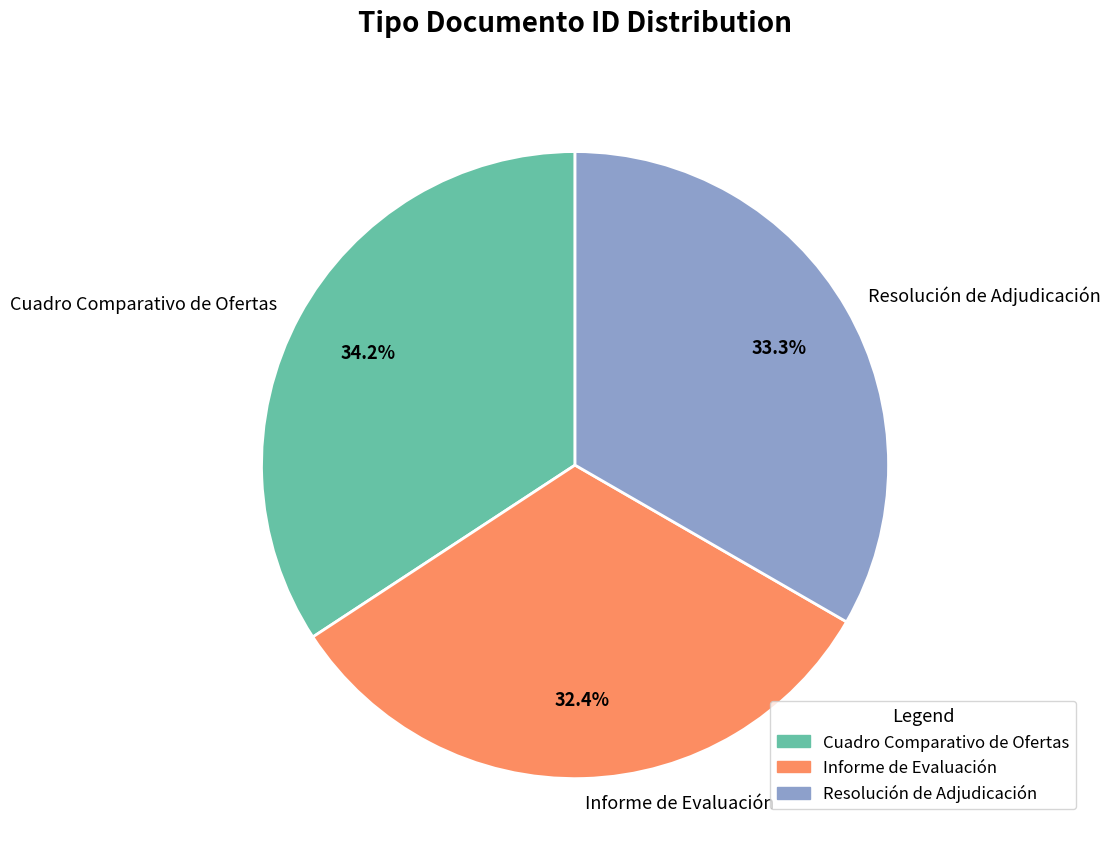

Is there any slice that represents more than half of the pie?

No